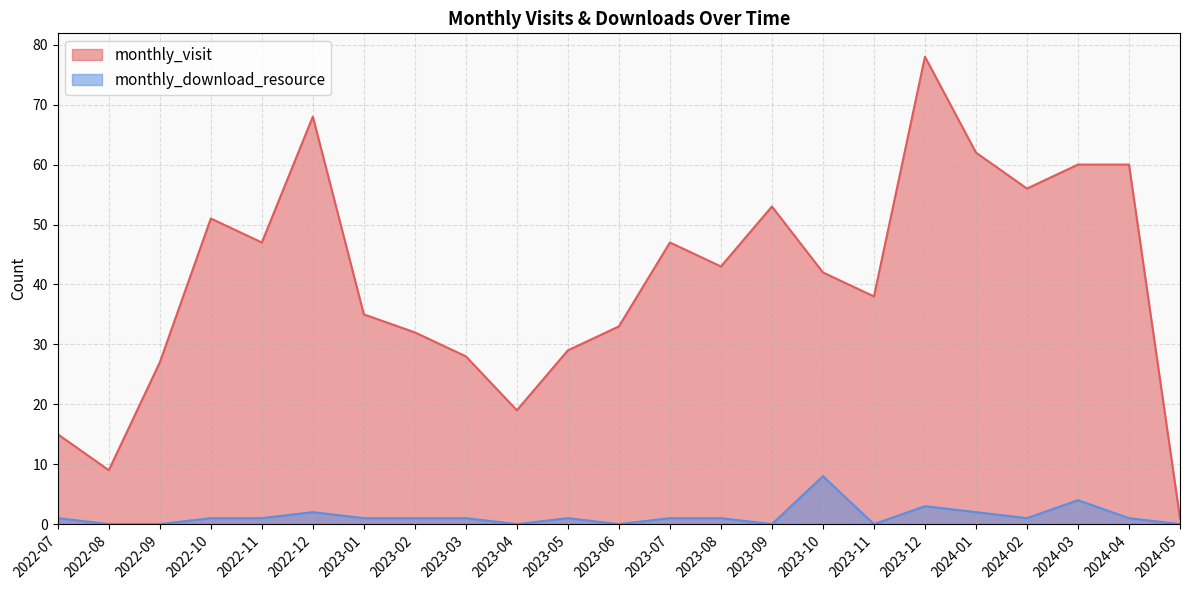

True or false: monthly_visit and monthly_download_resource cross at least once.

False